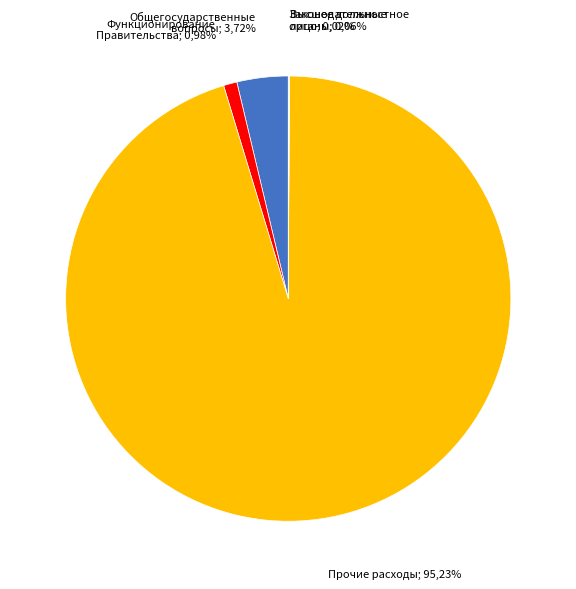

To the nearest percent, what is the difference between the largest and smallest slice percentages?

95%